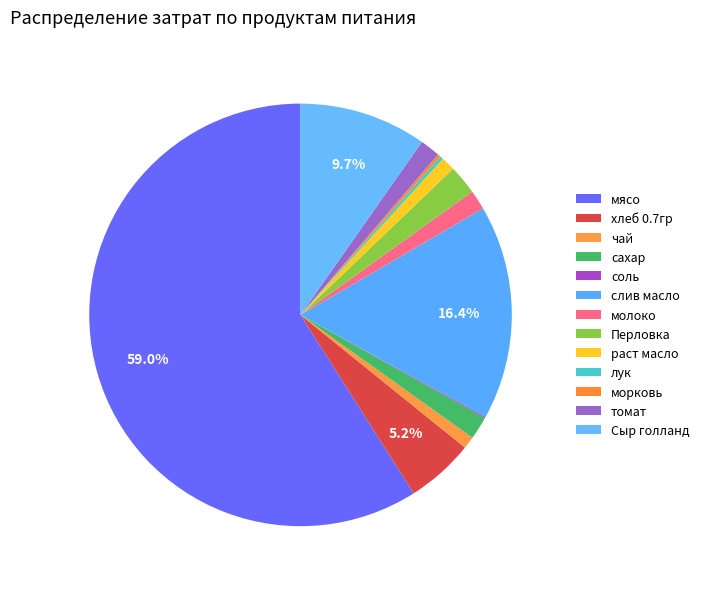

Does мясо represent more than half of the total?

Yes